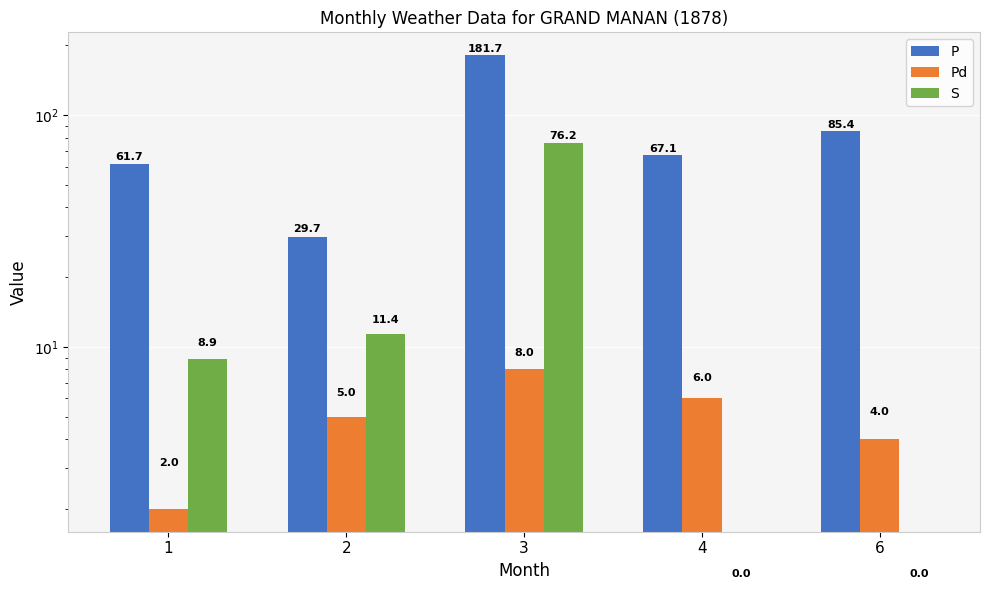

Is the value of Pd at 2 greater than the value of S at 4?

Yes